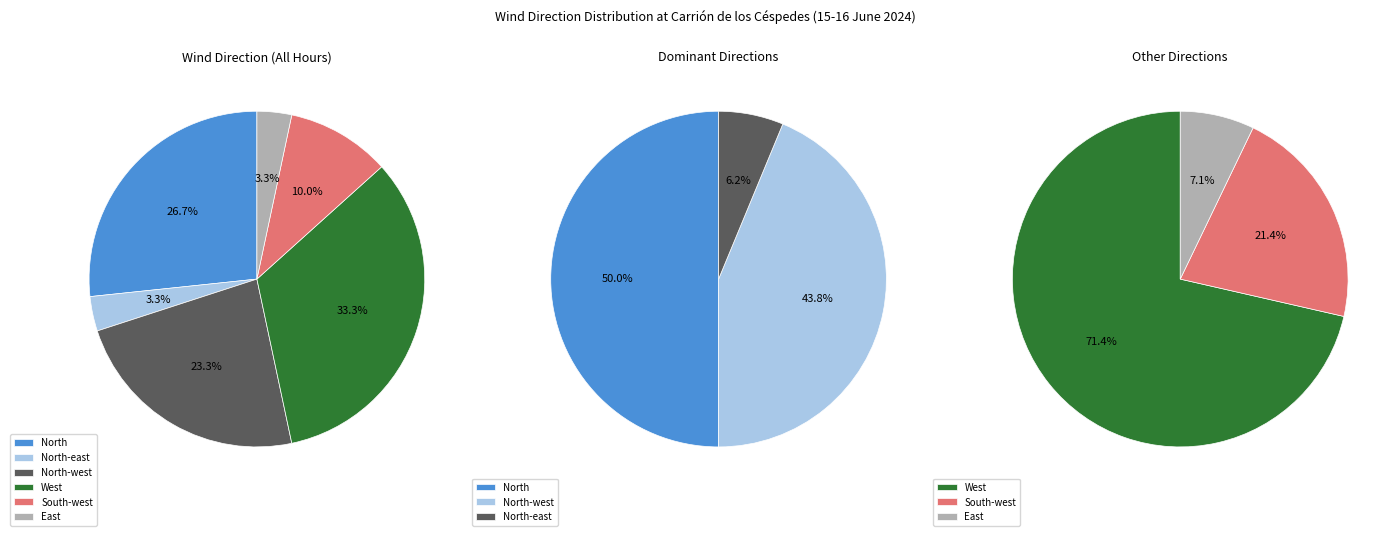

What percentage is the North-east slice, to the nearest percent?

3%